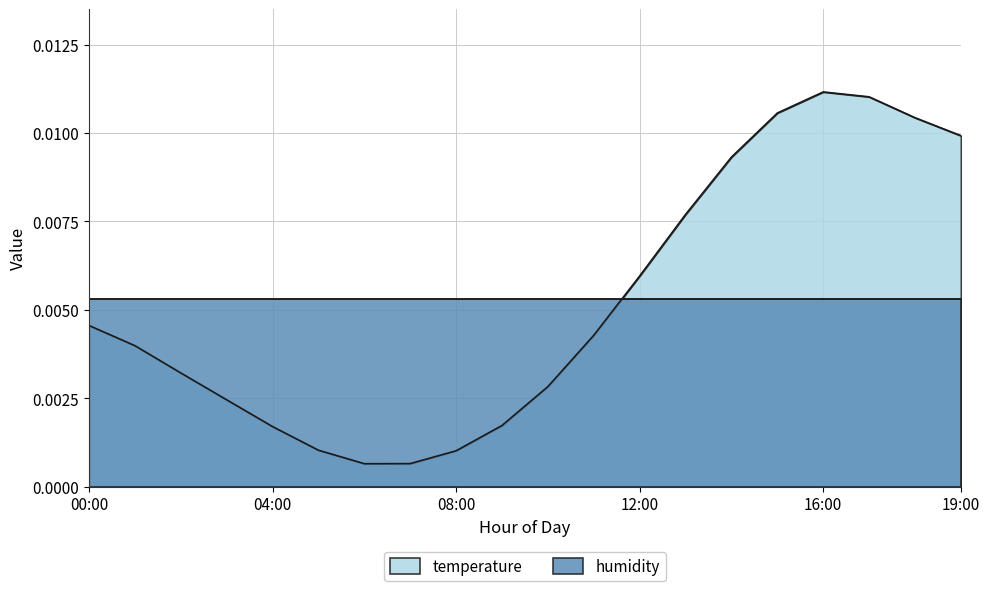

What is the label of the 13th point from the left?

12:00